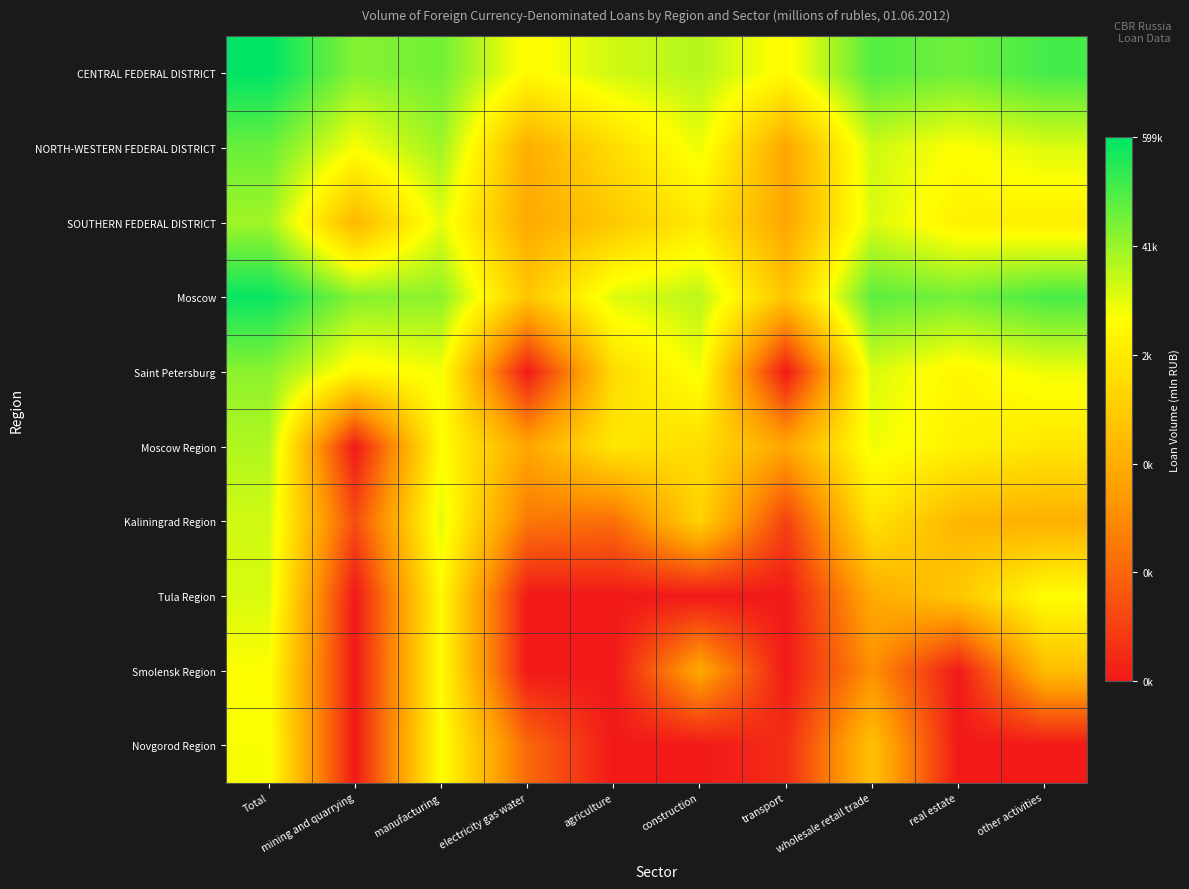

Which category has the highest value across all series?

Total